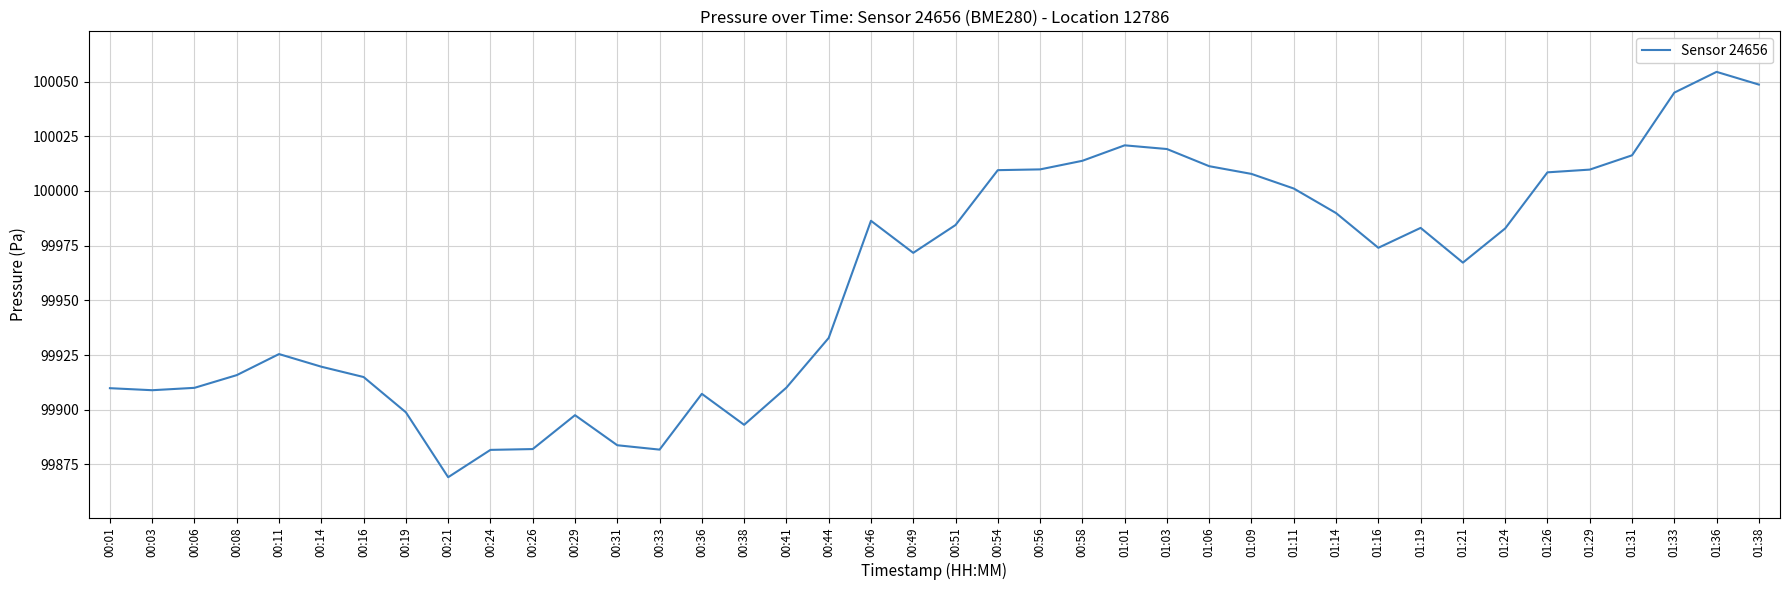

What is the change in value from 00:31 to 01:11?

+117.4